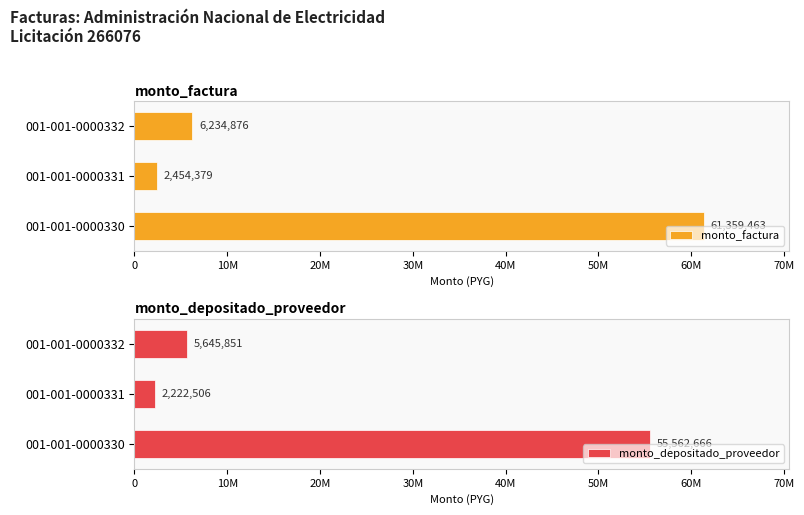

List the labels in order of monto_depositado_proveedor value, smallest first.

001-001-0000331, 001-001-0000332, 001-001-0000330